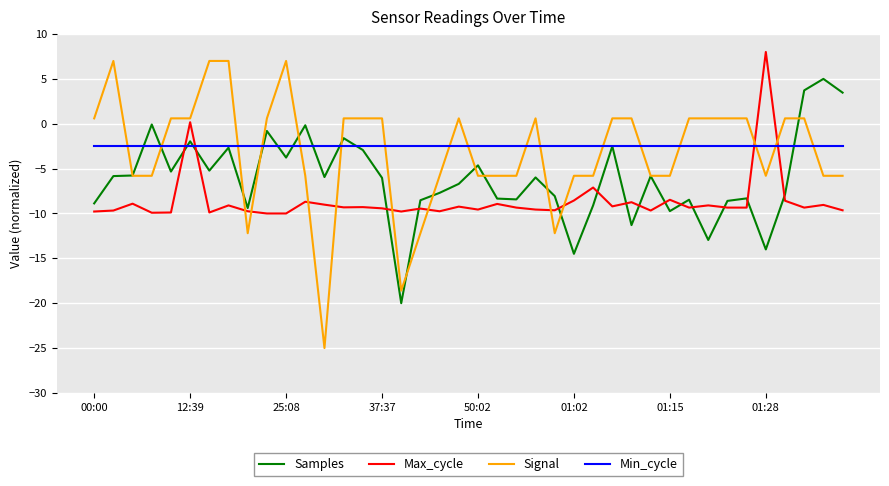

What is the difference between the maximum and second lowest values in the Samples series?

19.5